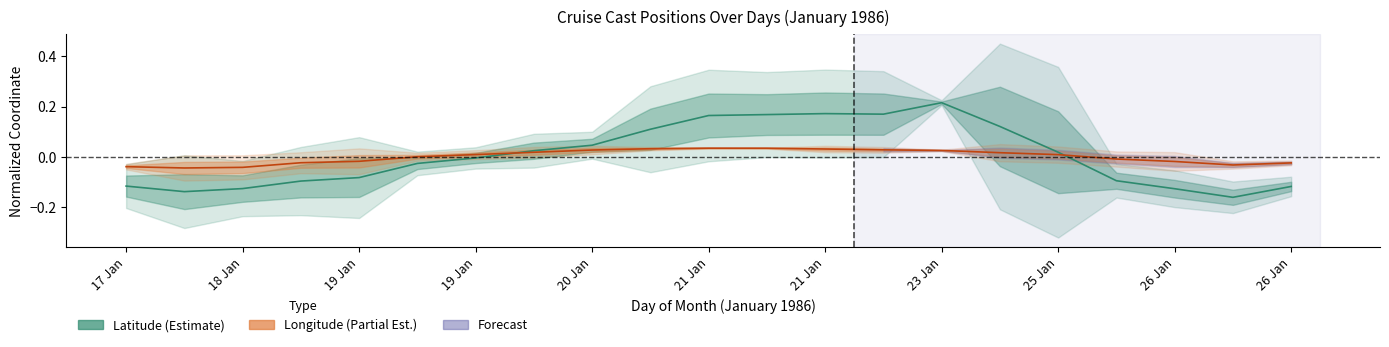

What is the approximate value of Latitude (normalized) at 18 Jan?

-0.1